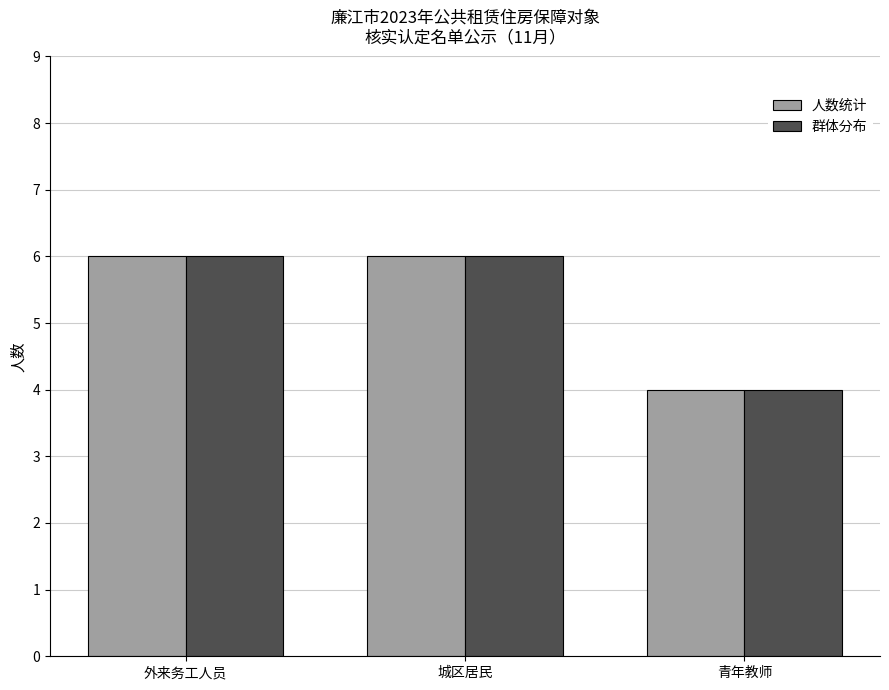

What is the label of the 2nd bar from the left?

城区居民